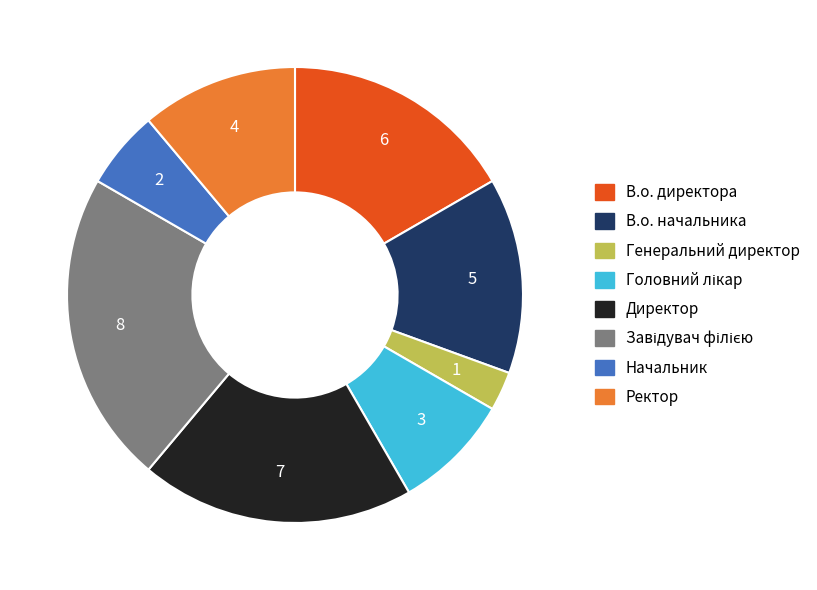

Is the sum of Директор and Начальник greater than half?

No